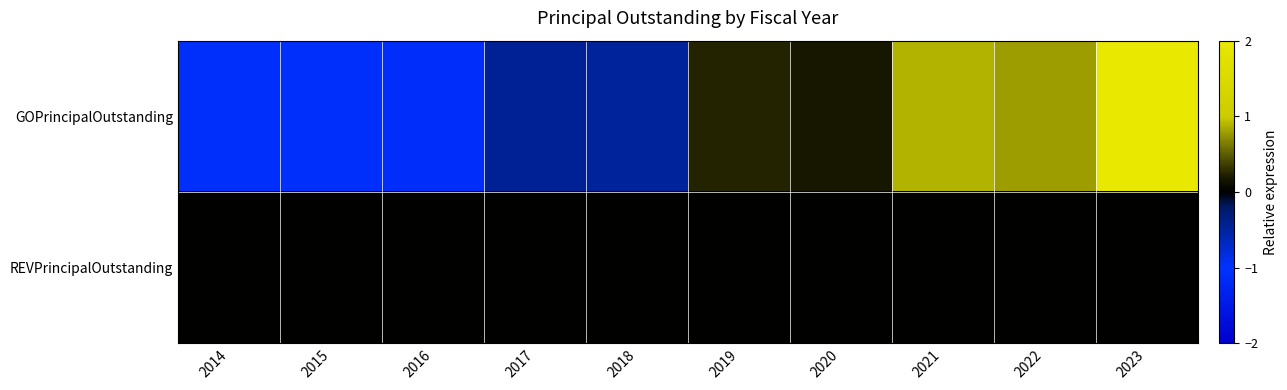

Which series has the largest range (max minus min)?

GOPrincipalOutstanding